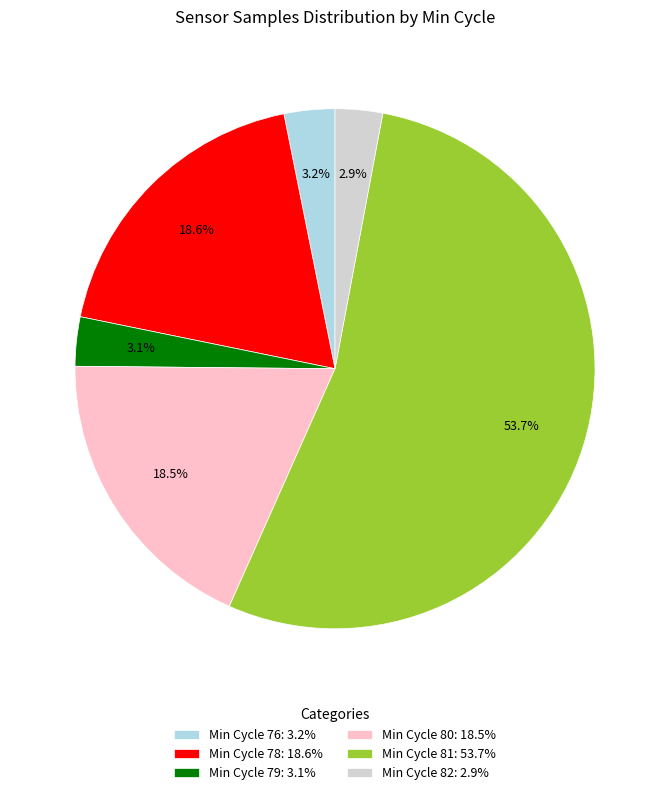

Which category has the biggest portion of the pie?

Min Cycle 81: 53.7%